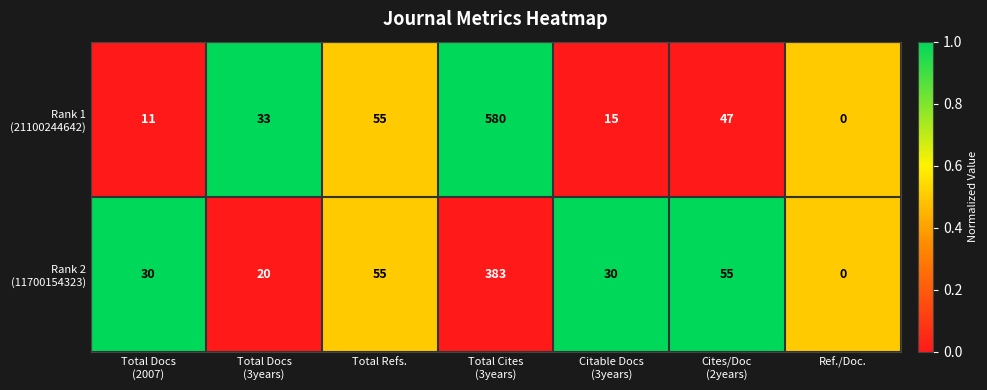

What is the greatest value displayed?

580